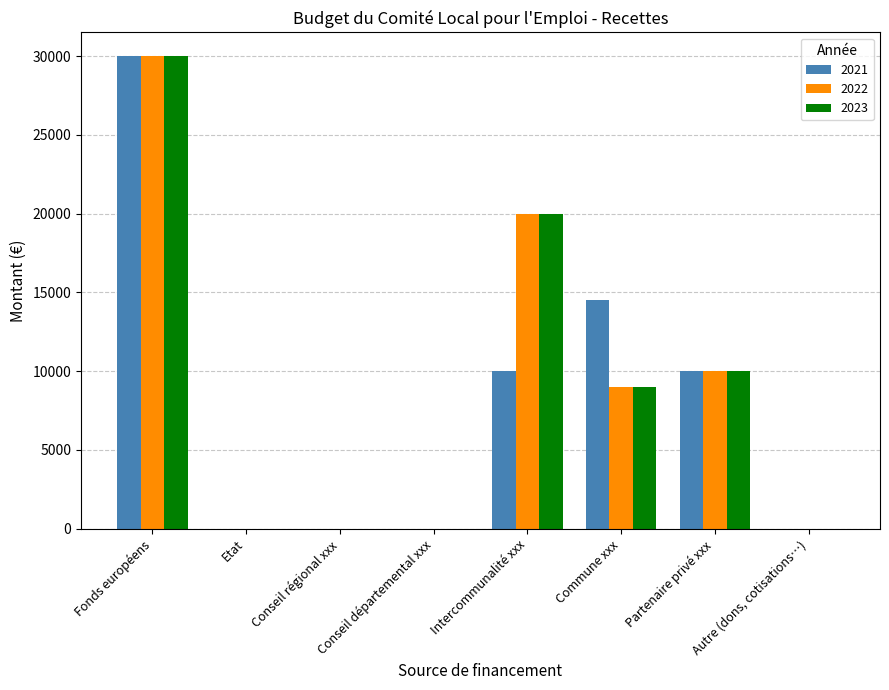

What is the sum of the 2023 values at Etat and Fonds européens?

30000